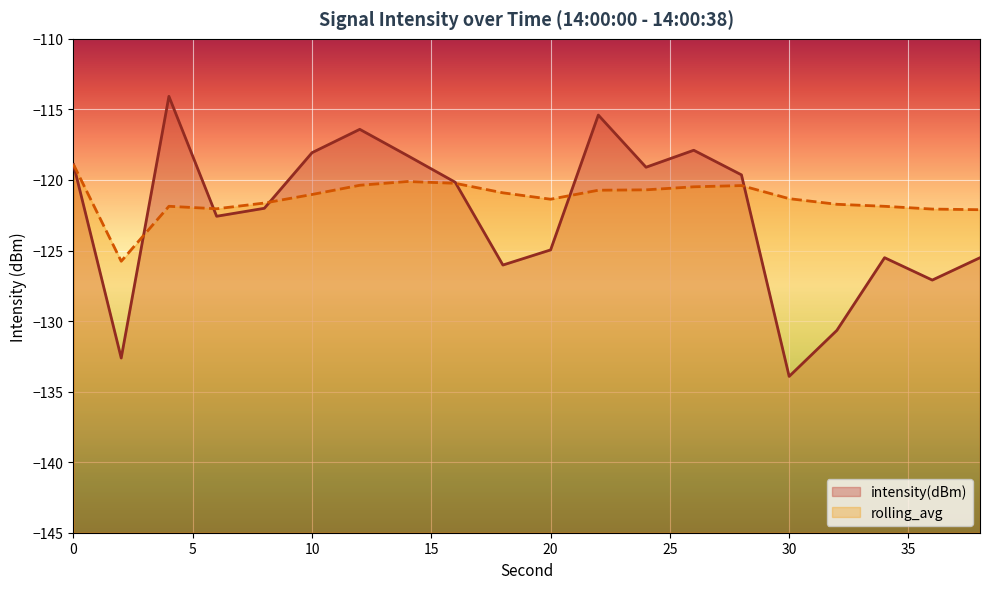

Does the chart display data point markers on the line(s)?

No